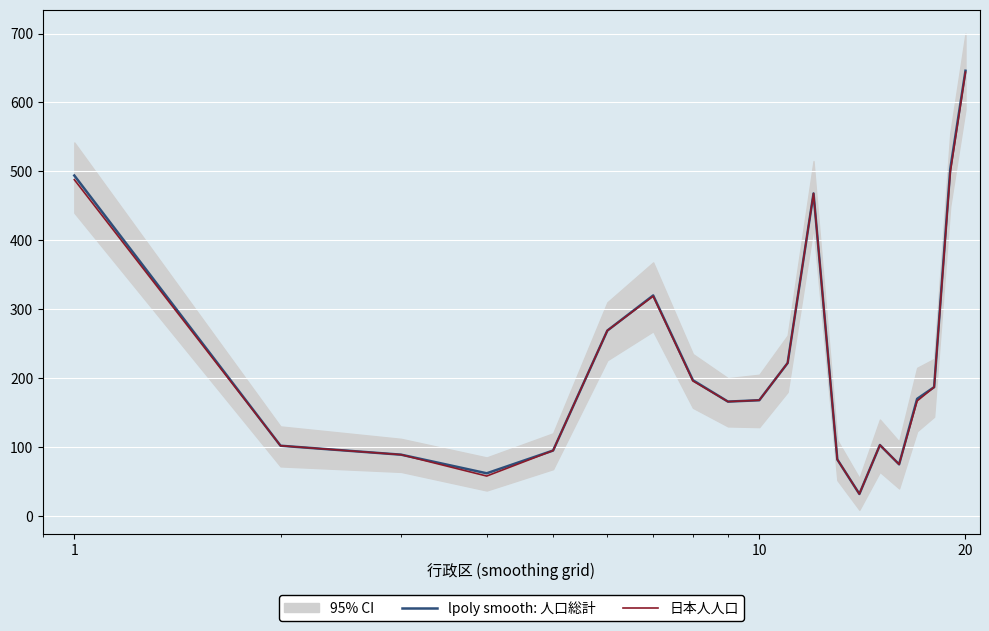

What is the average value of the lpoly smooth: 人口総計 series?

222